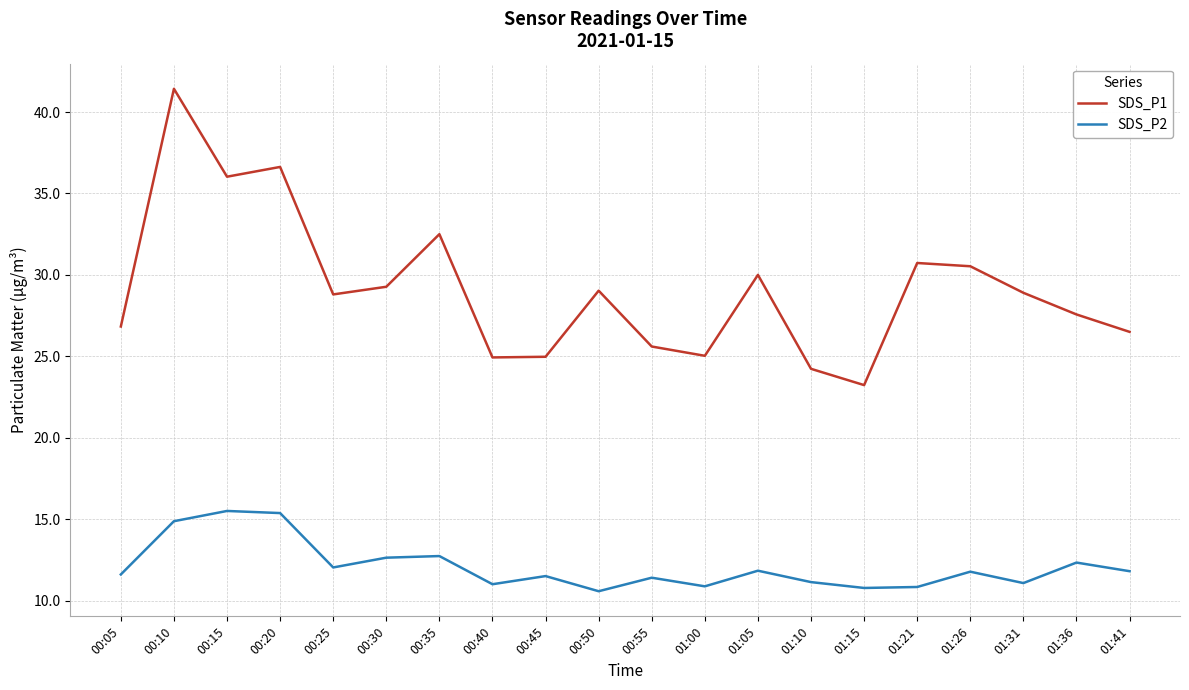

True or false: SDS_P1 and SDS_P2 cross at least once.

False